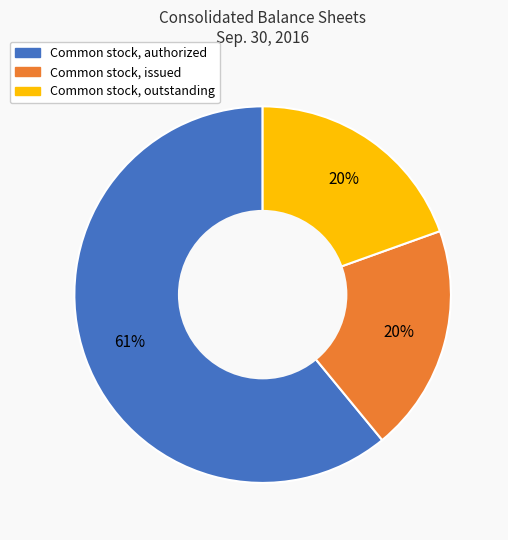

Does Common stock, issued account for over 50% of the chart?

No